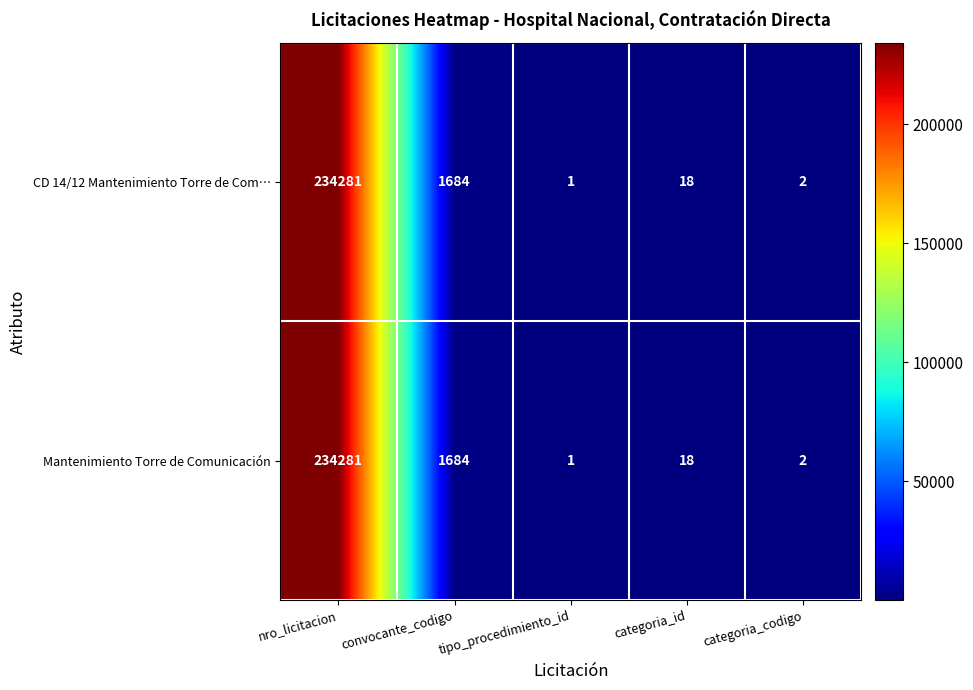

How many series are shown in this chart?

2